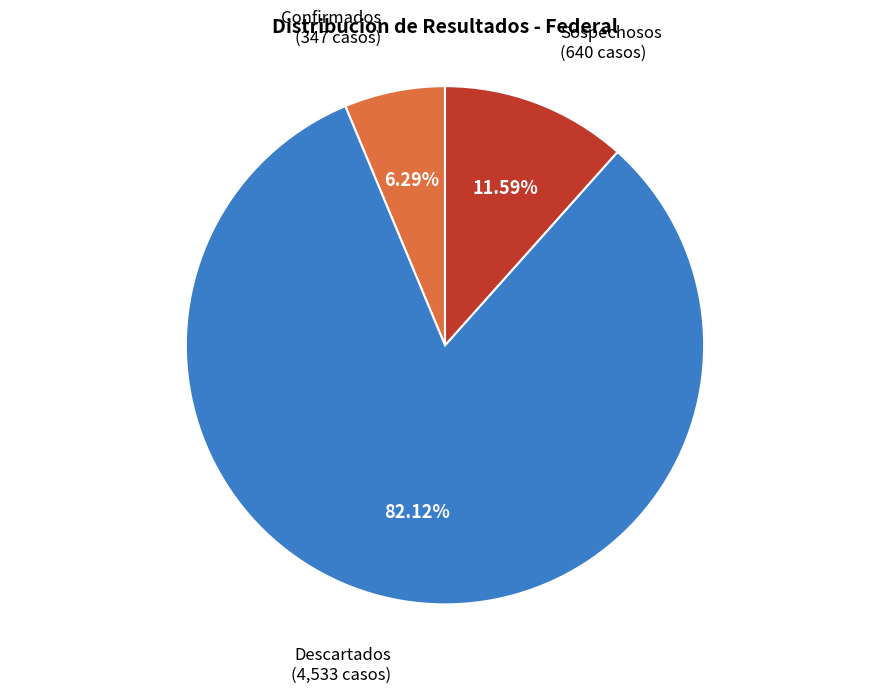

Is there any slice that represents more than half of the pie?

Yes